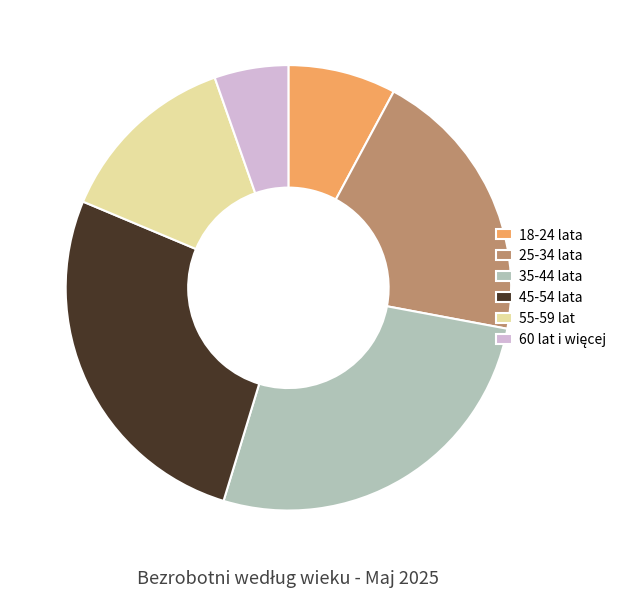

Approximately how many times larger is the value at 55-59 lat compared to 18-24 lata?

1.7